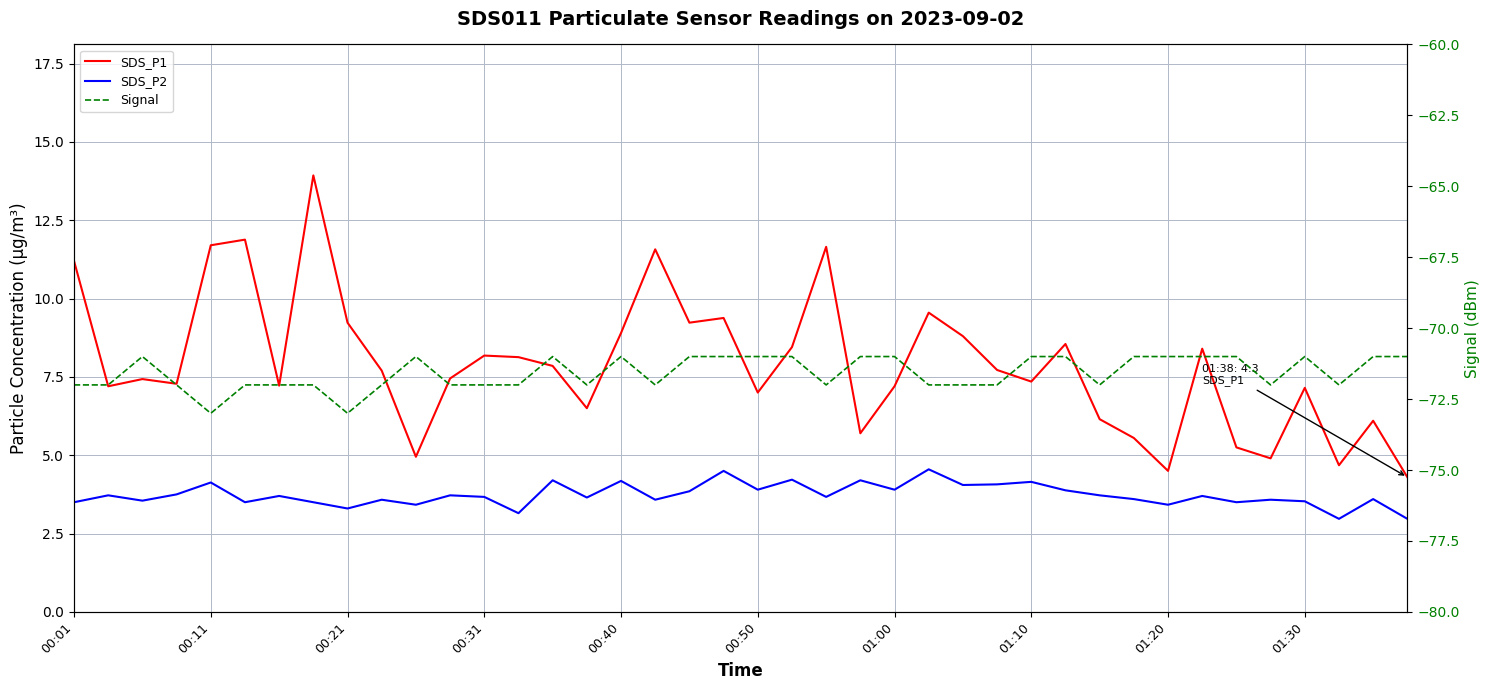

What is the total value across all series at 29?

-58.6